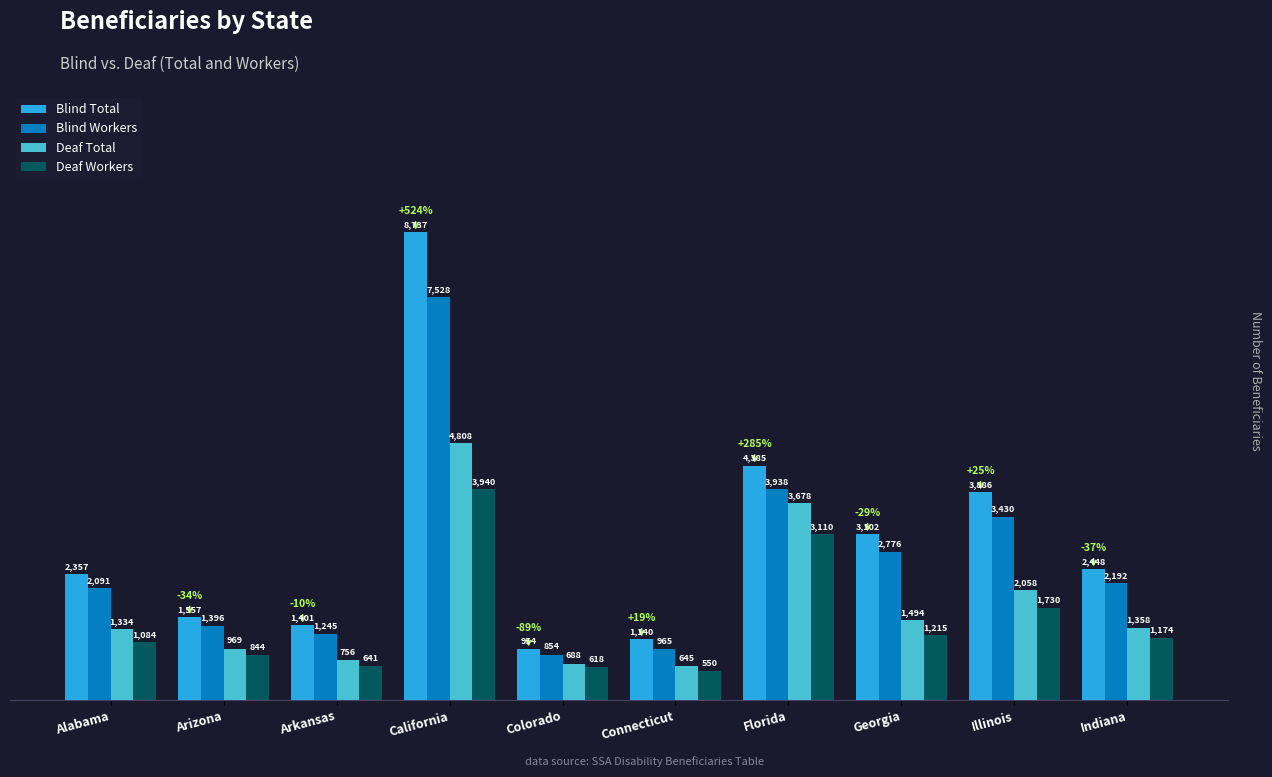

Which series has the largest total across all categories?

Blind Total